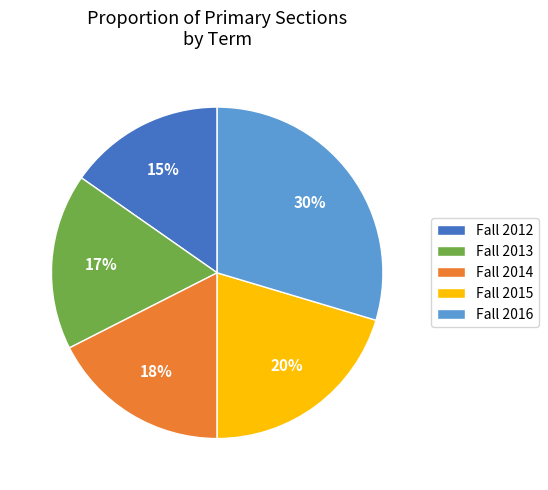

Approximately how many times larger is the value at Fall 2013 compared to Fall 2012?

1.1